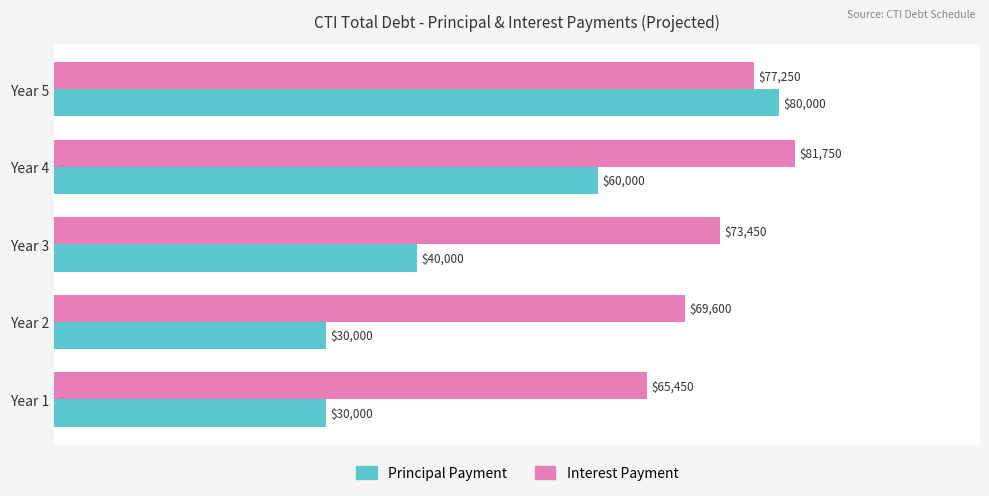

Is the value of Principal Payment at Year 4 greater than the value of Interest Payment at Year 4?

No